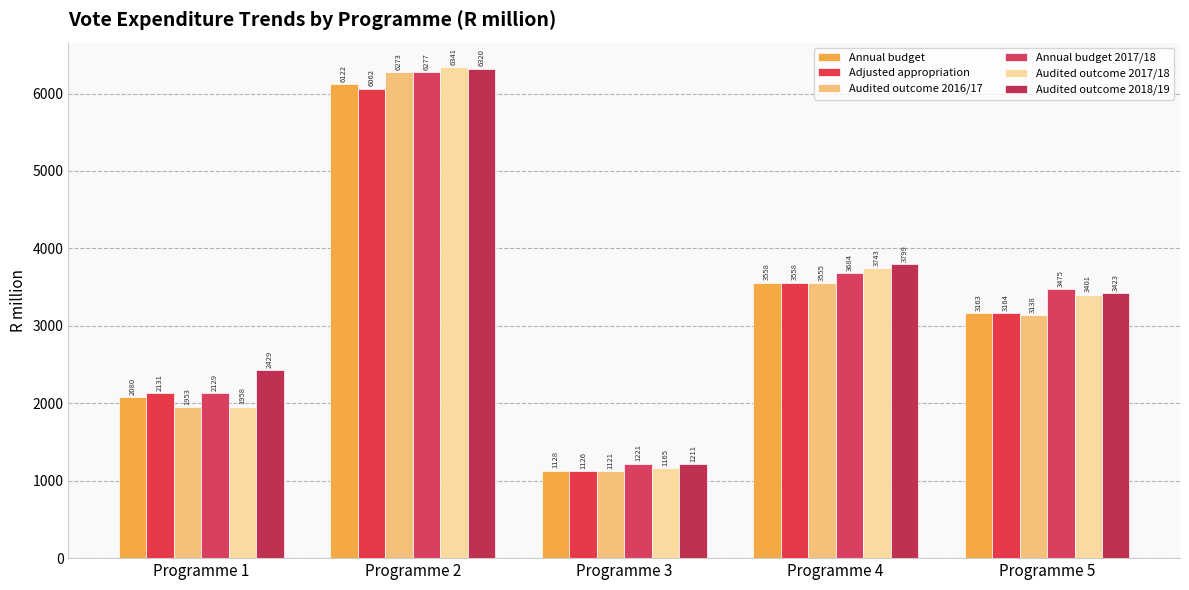

Which series has the largest range (max minus min)?

Audited outcome 2017/18